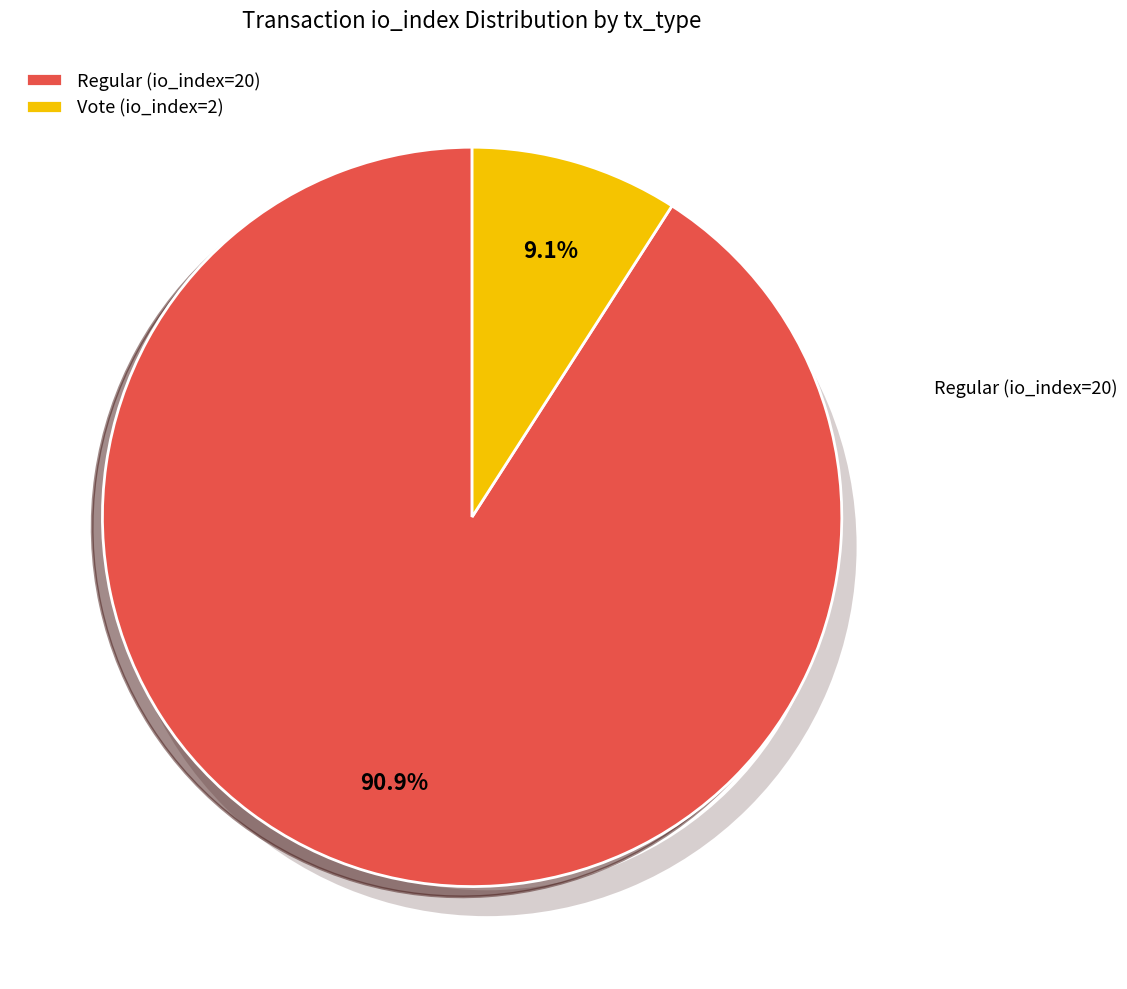

Is there any slice that represents more than half of the pie?

Yes